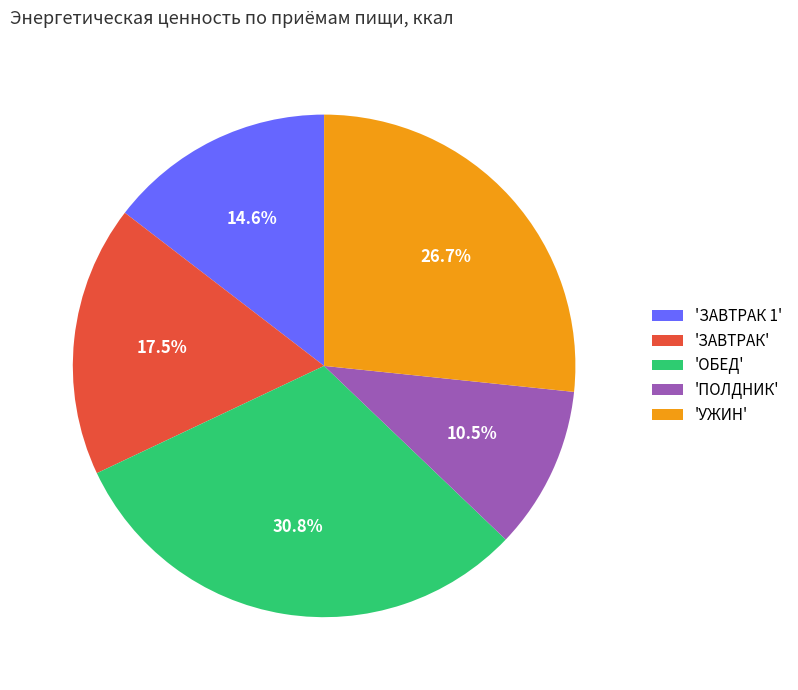

What percentage is NOT represented by 'ОБЕД'?

69.2%